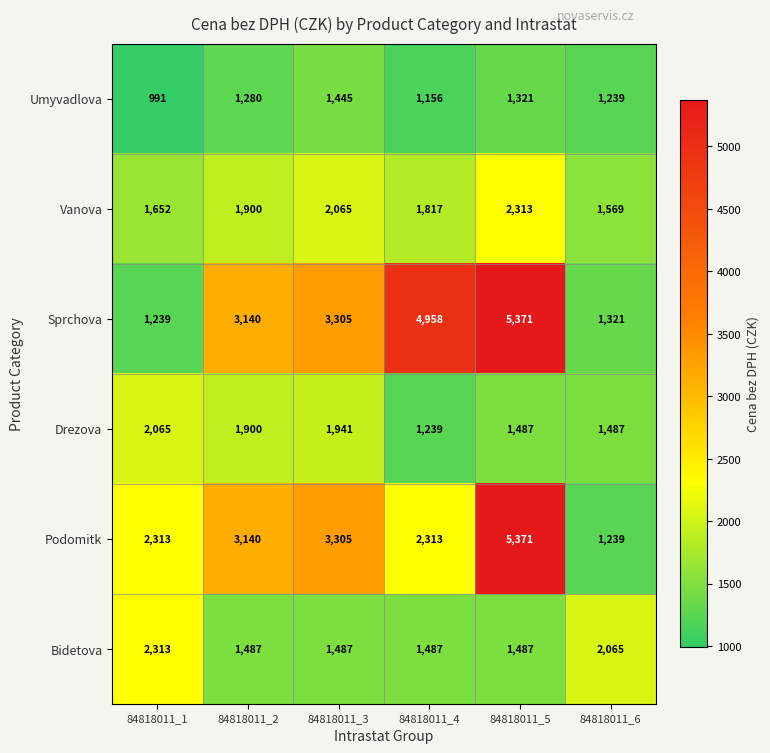

Where is Sprchova nearest to the value 3305?

84818011_3